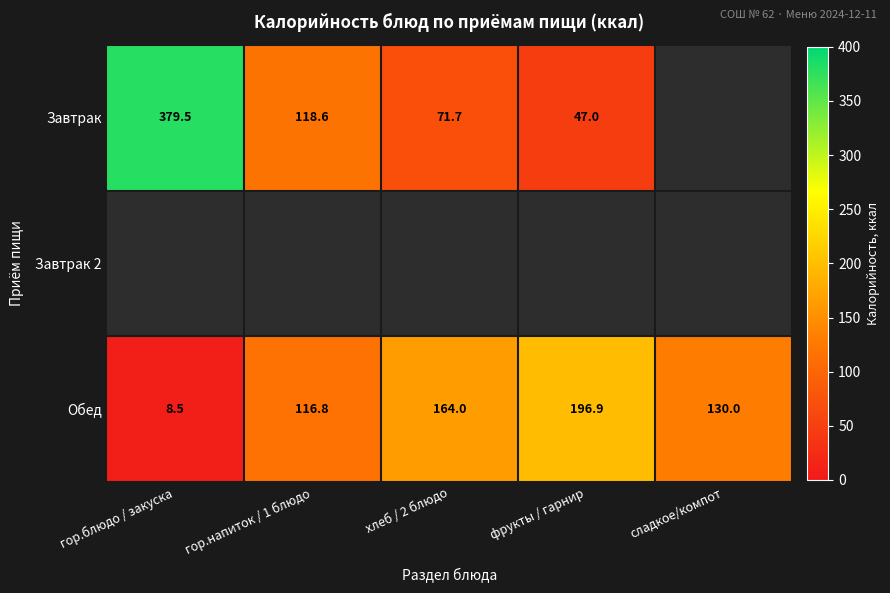

The value of Обед at гор.блюдо / закуска is 8.5. True or false?

True